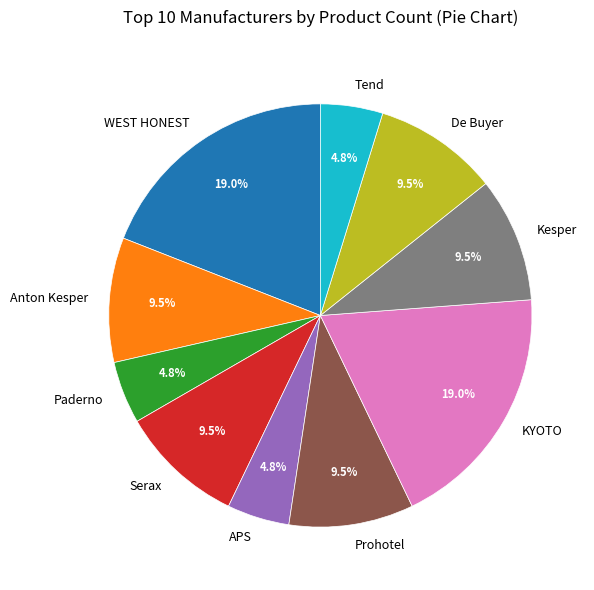

Does WEST HONEST represent more than half of the total?

No